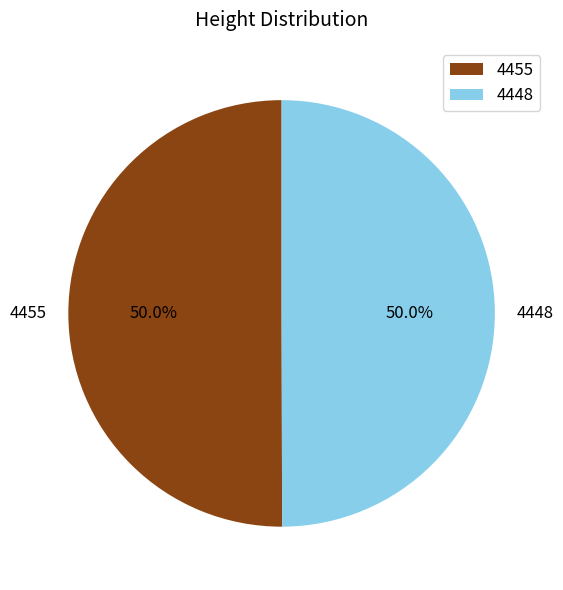

How much of the chart is everything except 4448?

50.0%